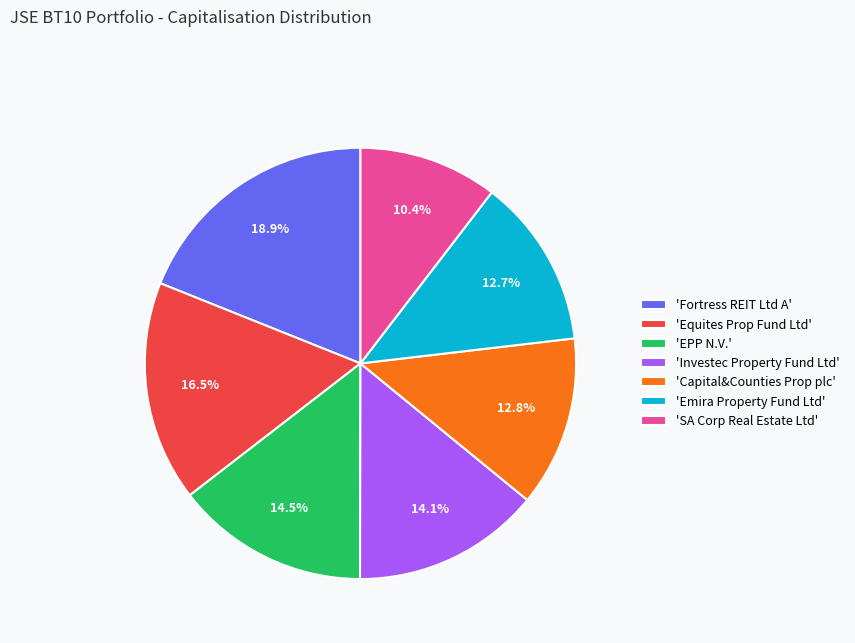

Does 'Equites Prop Fund Ltd' account for over 50% of the chart?

No